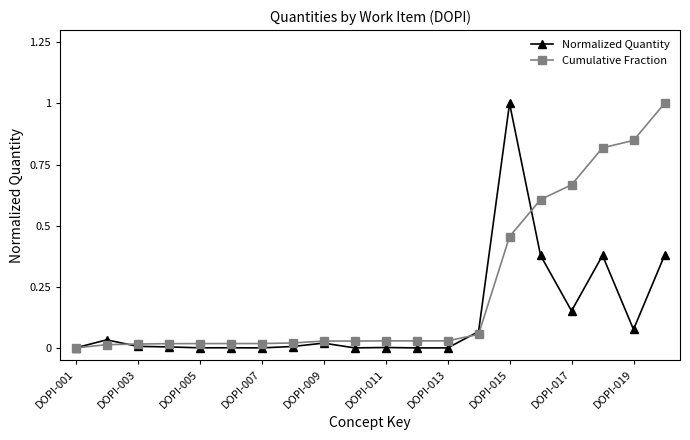

Rank the series by their average value, from highest to lowest.

Cumulative Fraction, Normalized Quantity